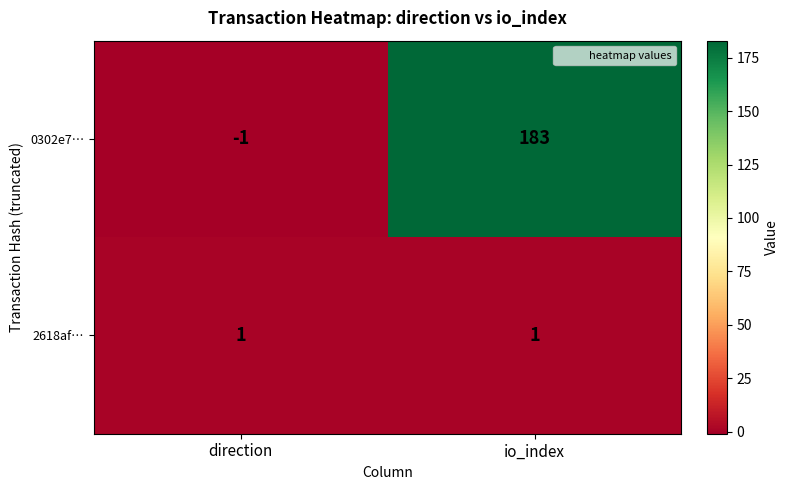

The 2618af… series shows 1 at direction. True or false?

True